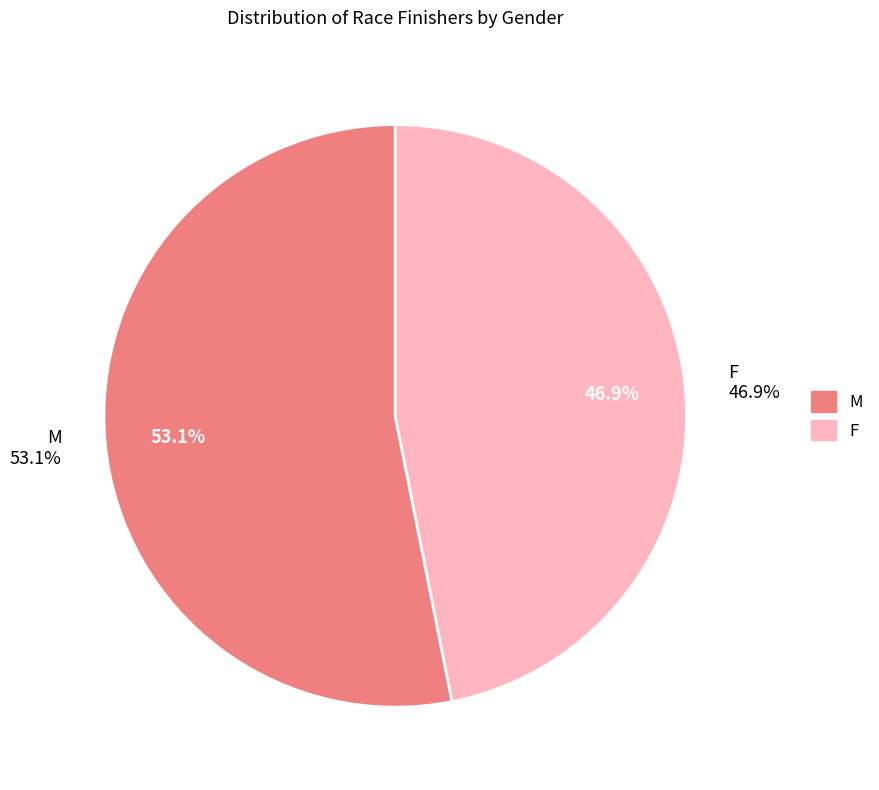

What percentage is the F slice, to the nearest percent?

47%